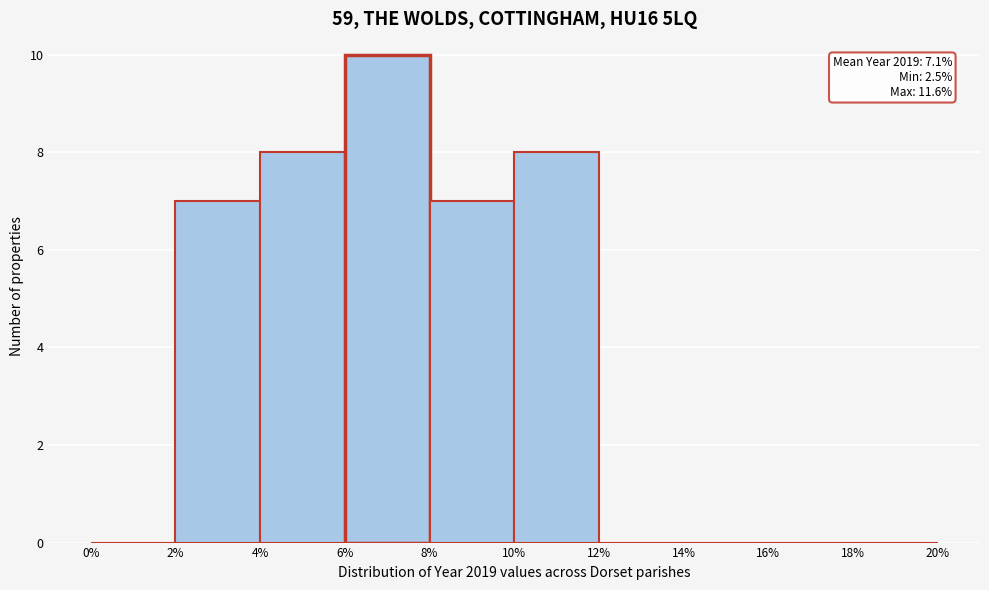

Over which range of the x-axis is the bar tallest?

6% to 8%